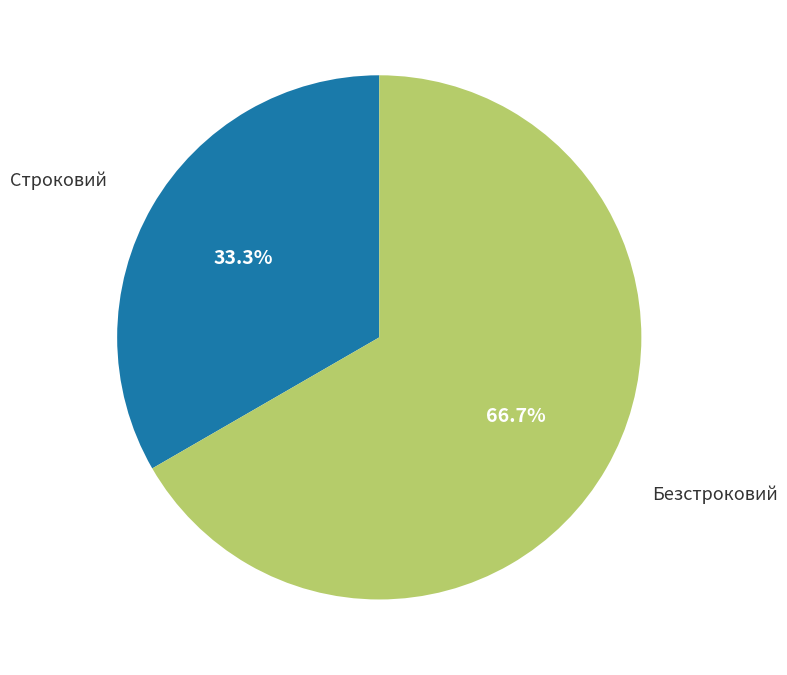

To the nearest percent, what is the difference between the Безстроковий and Строковий slice percentages?

33%